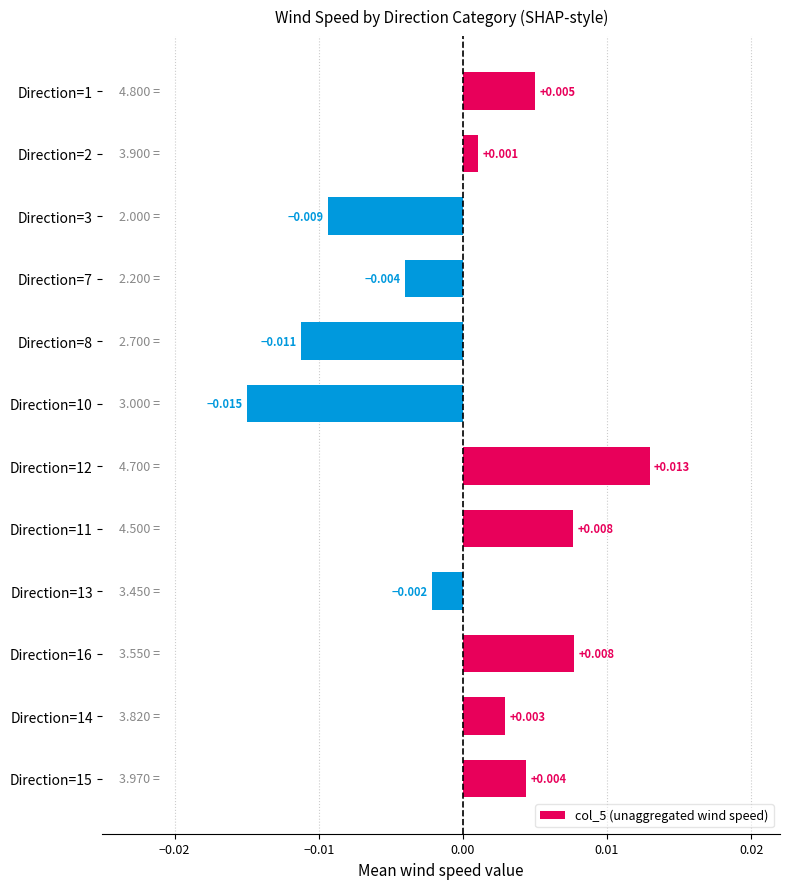

At which category does the chart reach its minimum across all series?

Direction=10